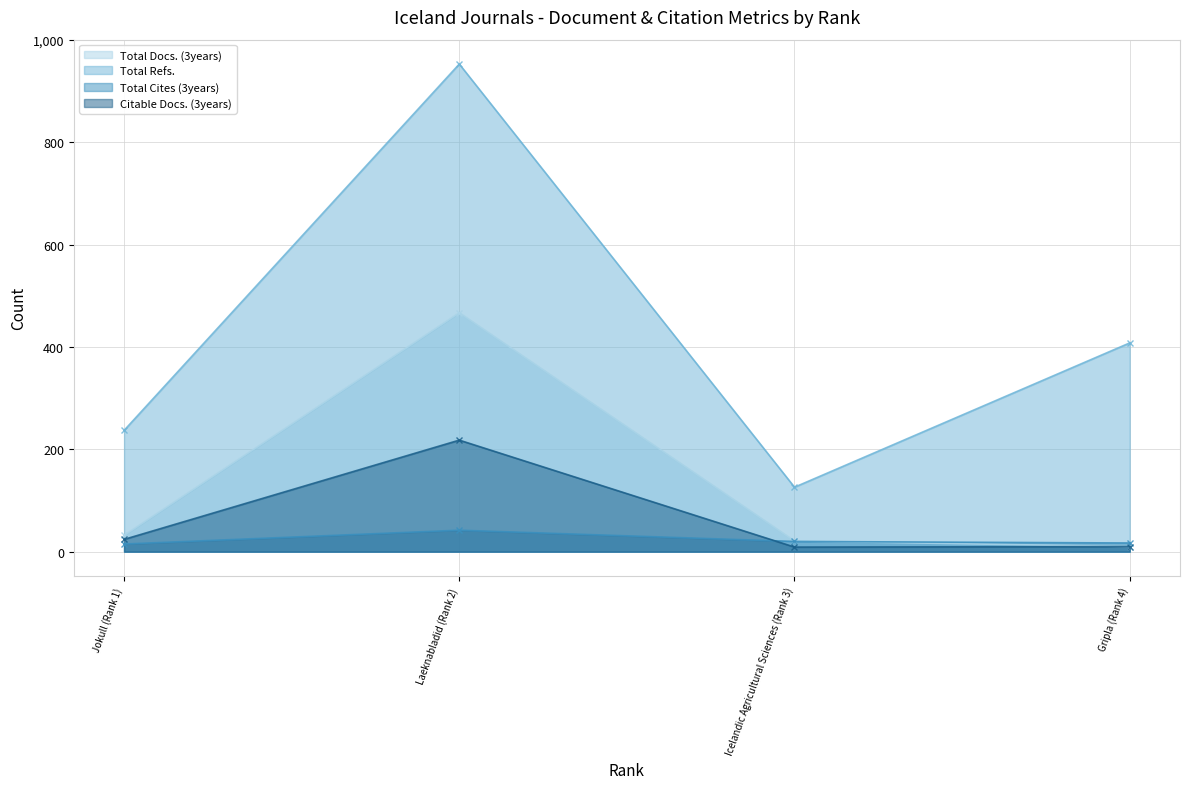

At how many categories does at least one series exceed 757?

1